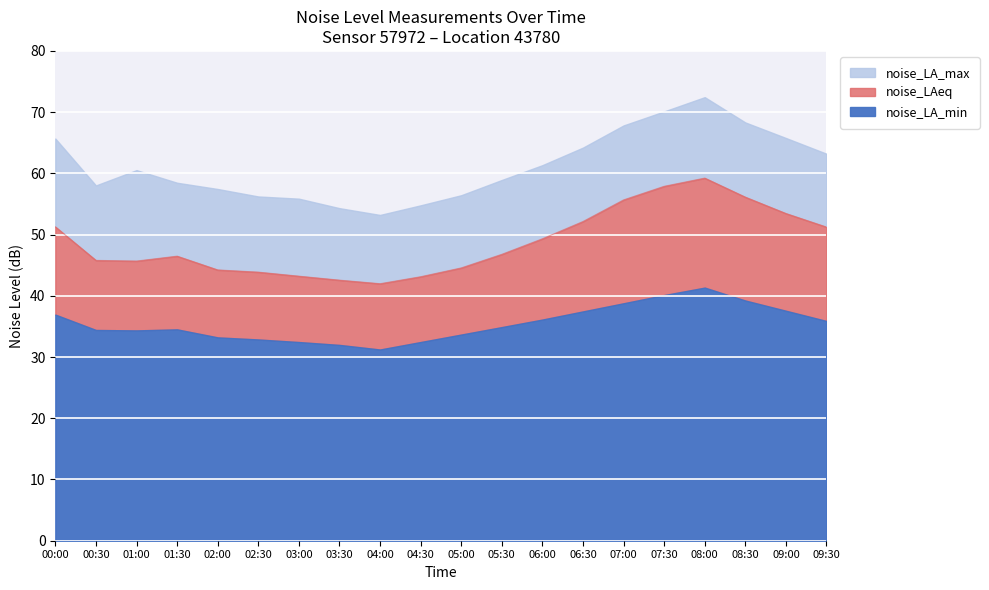

Reading left to right, list all the values displayed in this chart.

noise_LA_max: 65.7	58.0	60.5	58.5	57.5	56.2	55.9	54.3	53.2	54.8	56.4	58.9	61.3	64.2	67.8	70.1	72.5	68.3	65.8	63.2
noise_LAeq: 51.3	45.8	45.7	46.5	44.2	43.9	43.2	42.6	42.0	43.1	44.6	46.8	49.3	52.1	55.7	57.9	59.2	56.1	53.5	51.2
noise_LA_min: 36.9	34.4	34.4	34.5	33.2	32.9	32.5	32.0	31.2	32.5	33.7	34.9	36.1	37.5	38.8	40.1	41.3	39.2	37.6	35.9